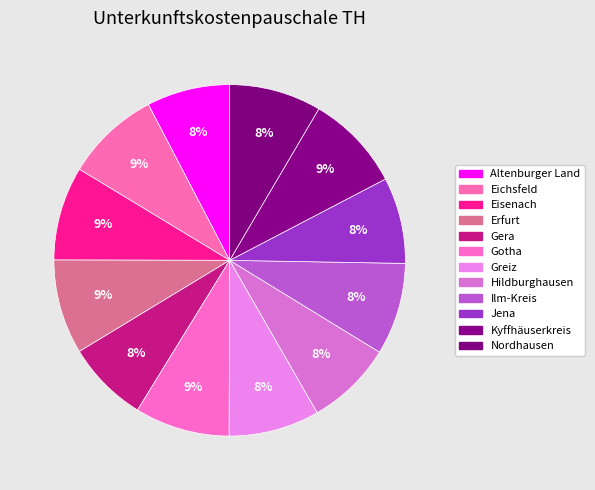

Which category has the smallest portion of the pie?

Gera